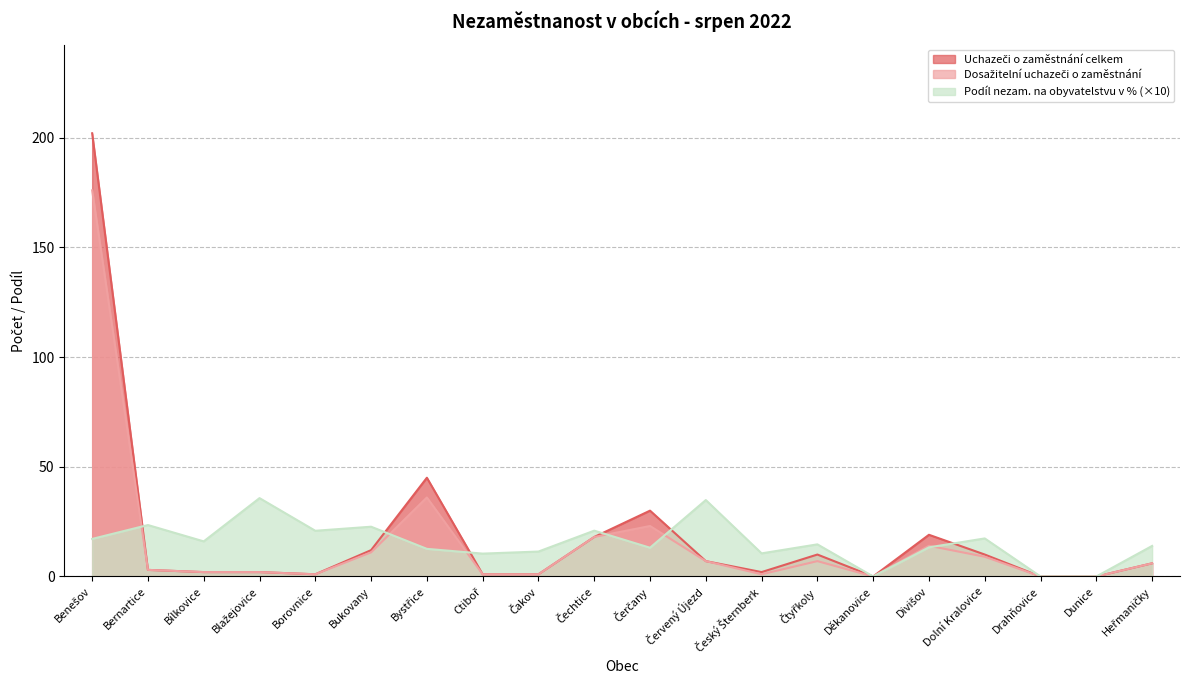

At which category does Uchazeči o zaměstnání celkem reach its first local peak?

Bystřice